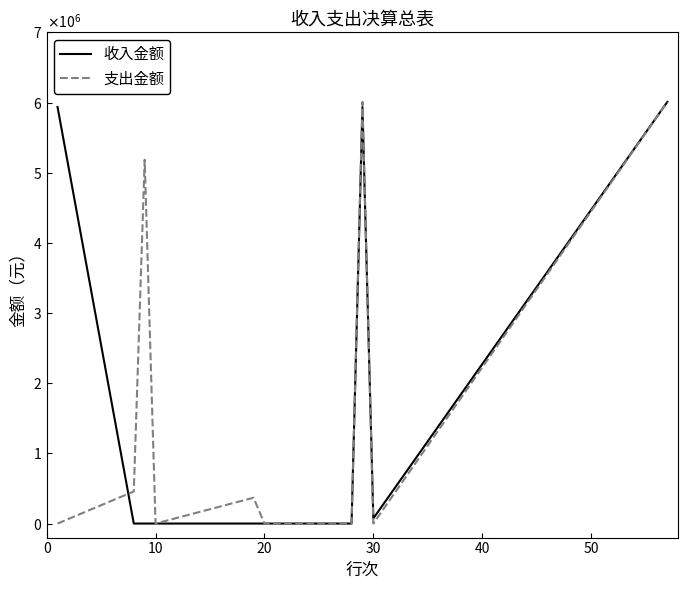

What are all the series names shown in the legend?

收入金额, 支出金额